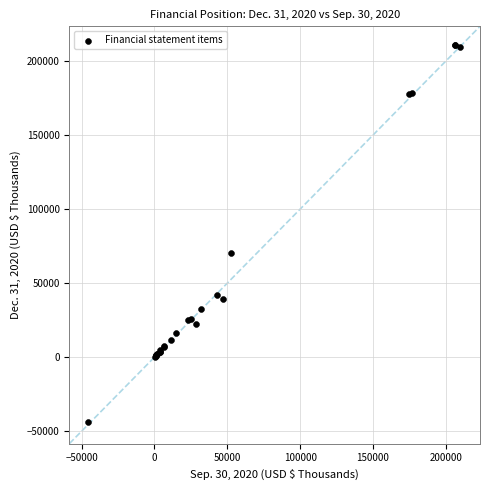

What Y value in the scatter plot is closest to 83366?

70197